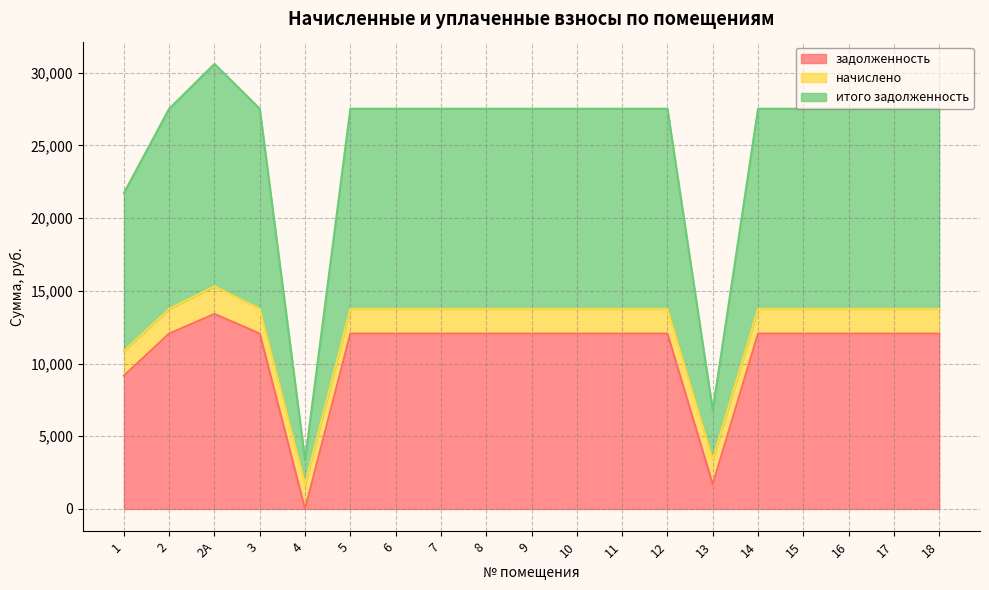

Which series has the largest total across all categories?

итого задолженность